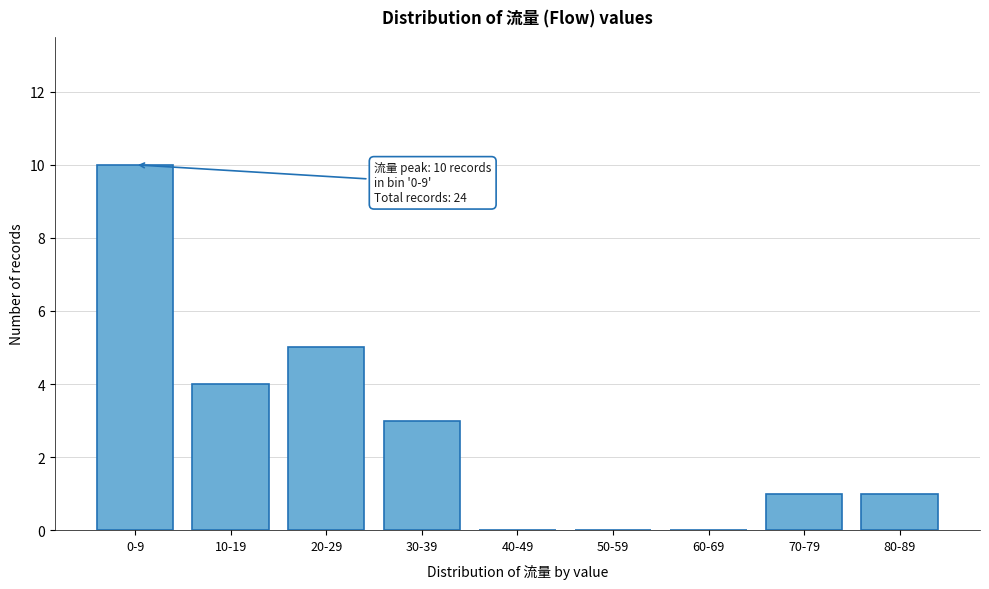

Reading left to right, transcribe all the data shown in this chart.

0-9=10	10-19=4	20-29=5	30-39=3	40-49=0	50-59=0	60-69=0	70-79=1	80-89=1